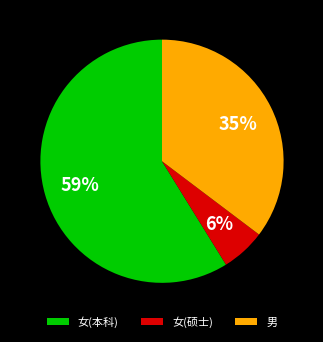

To the nearest percent, what is the average slice percentage?

33%